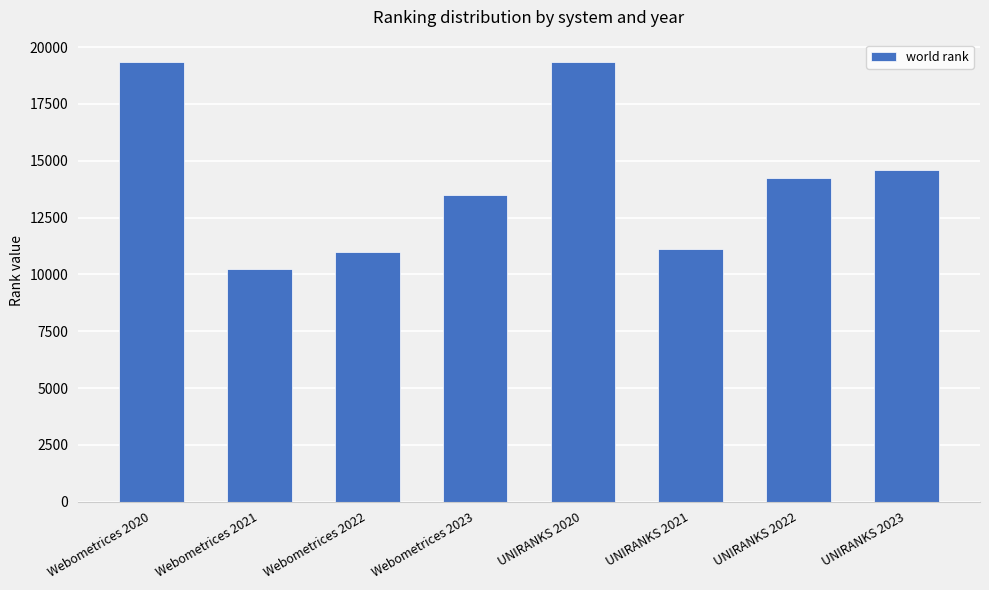

What is the difference between the maximum and minimum values?

9125